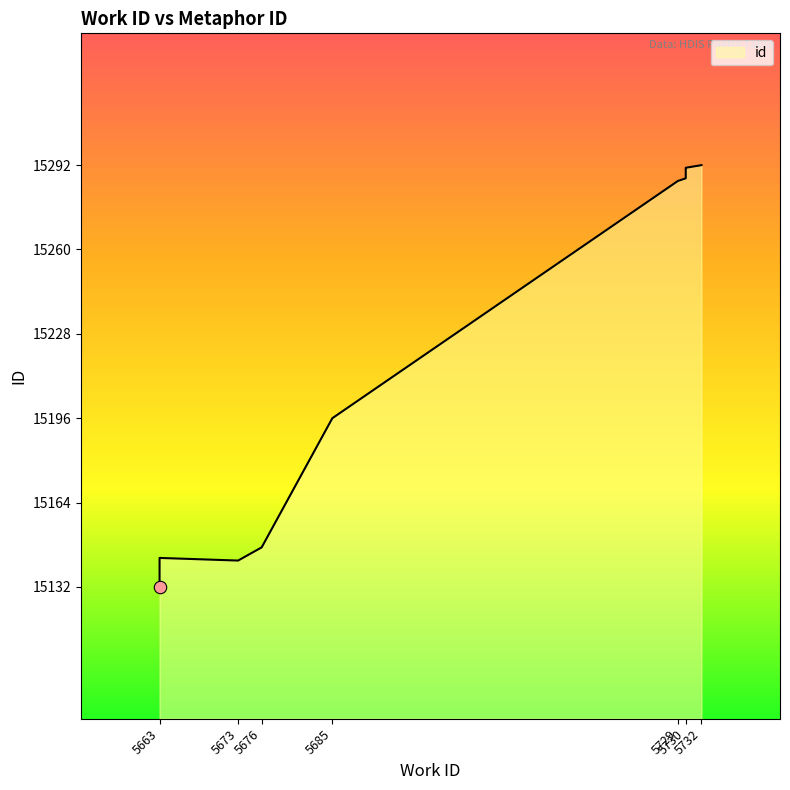

Between 5676 and 5663, which is larger?

5676